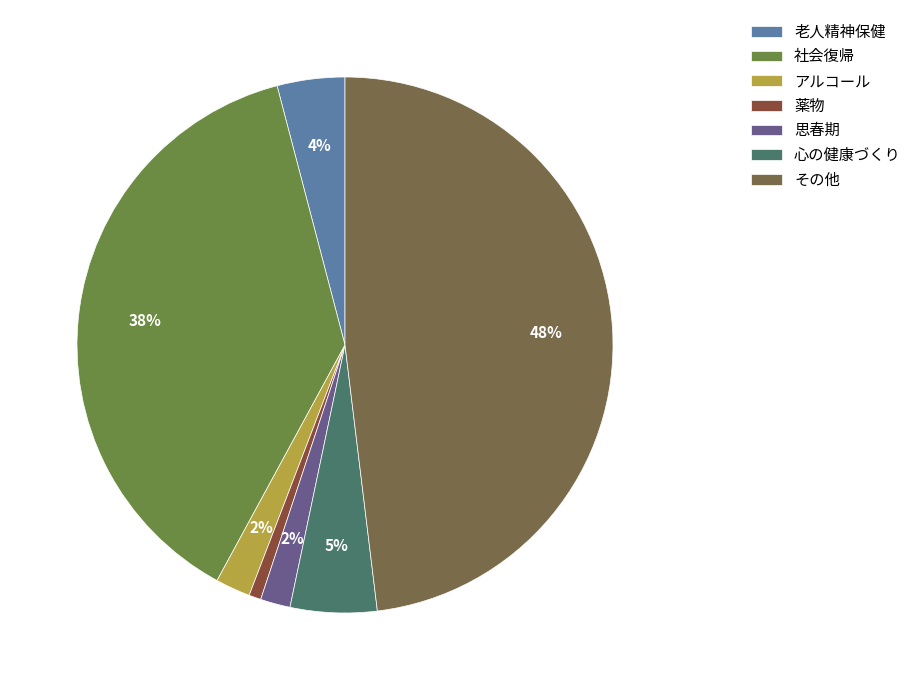

How many slices are in this pie chart?

7